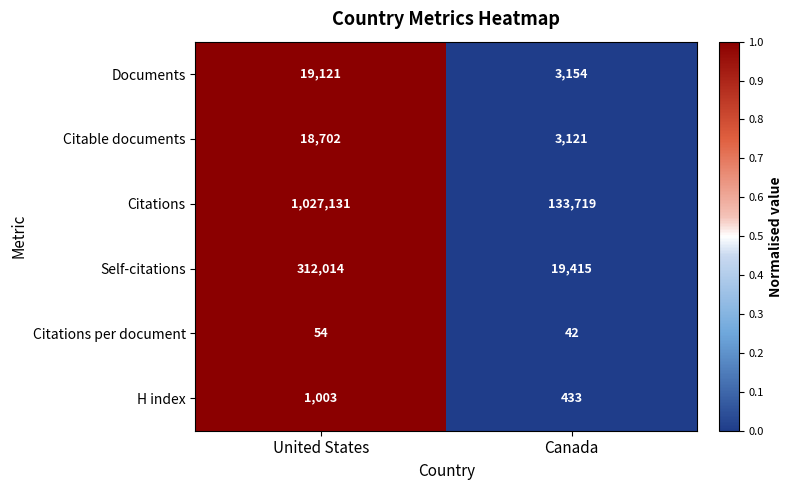

What is the difference between the Documents values at United States and Canada?

15967